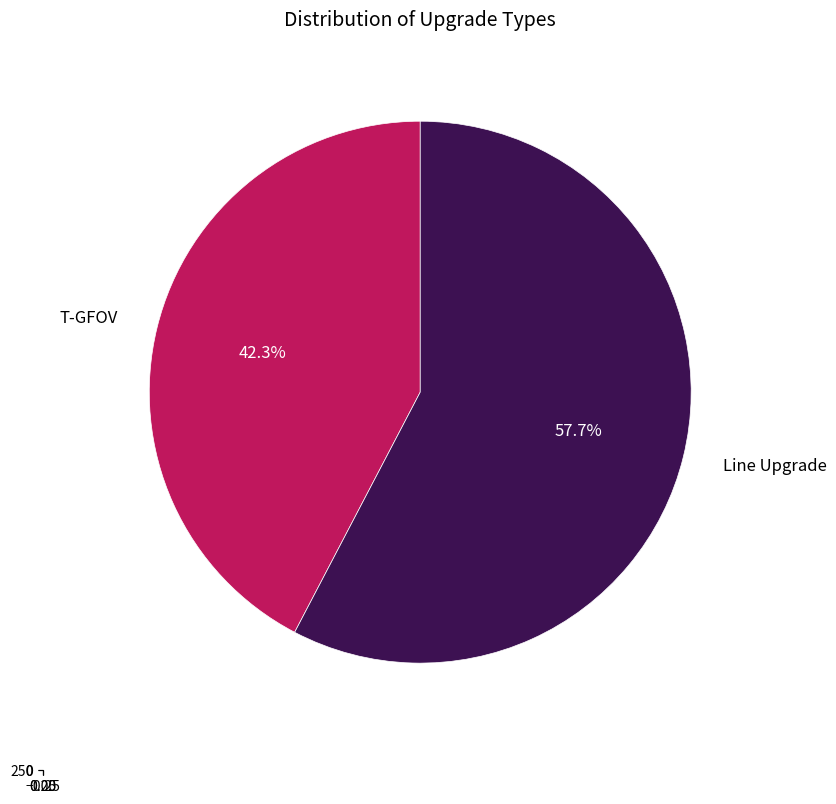

What is the largest slice in the pie chart?

Line Upgrade